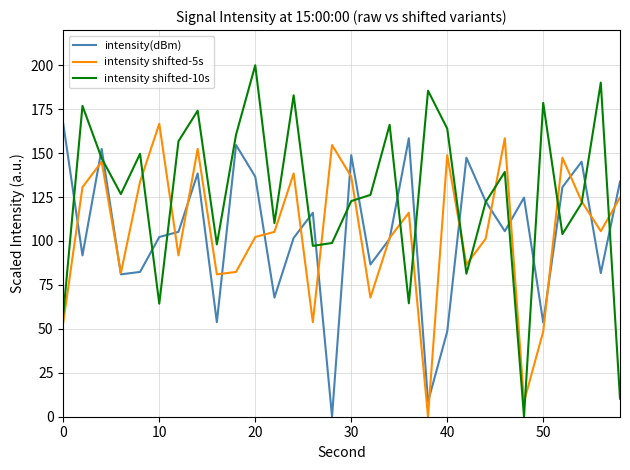

Which series has the largest total across all categories?

intensity shifted-10s